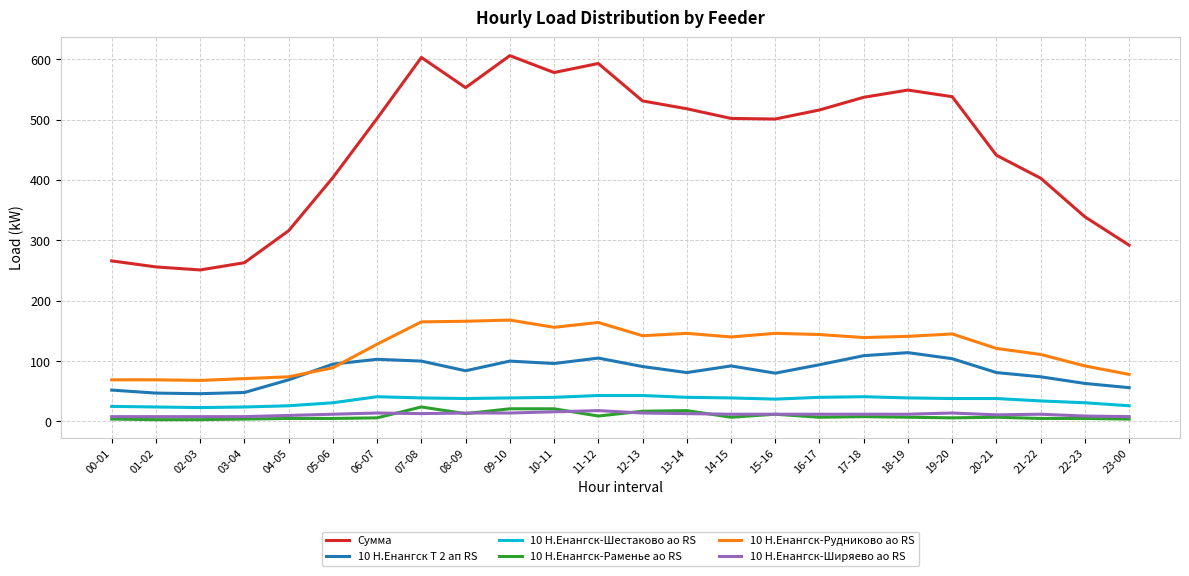

At how many categories does at least one series exceed 34?

24